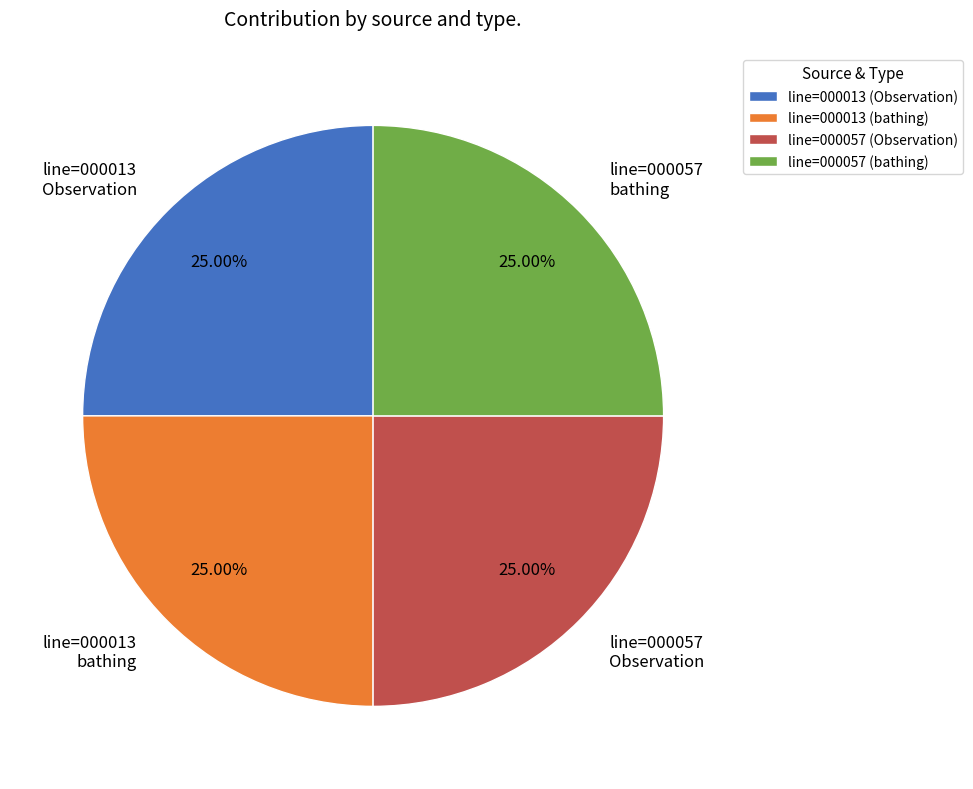

What is the ratio of the value at line=000057 bathing to the value at line=000013 bathing?

1.0